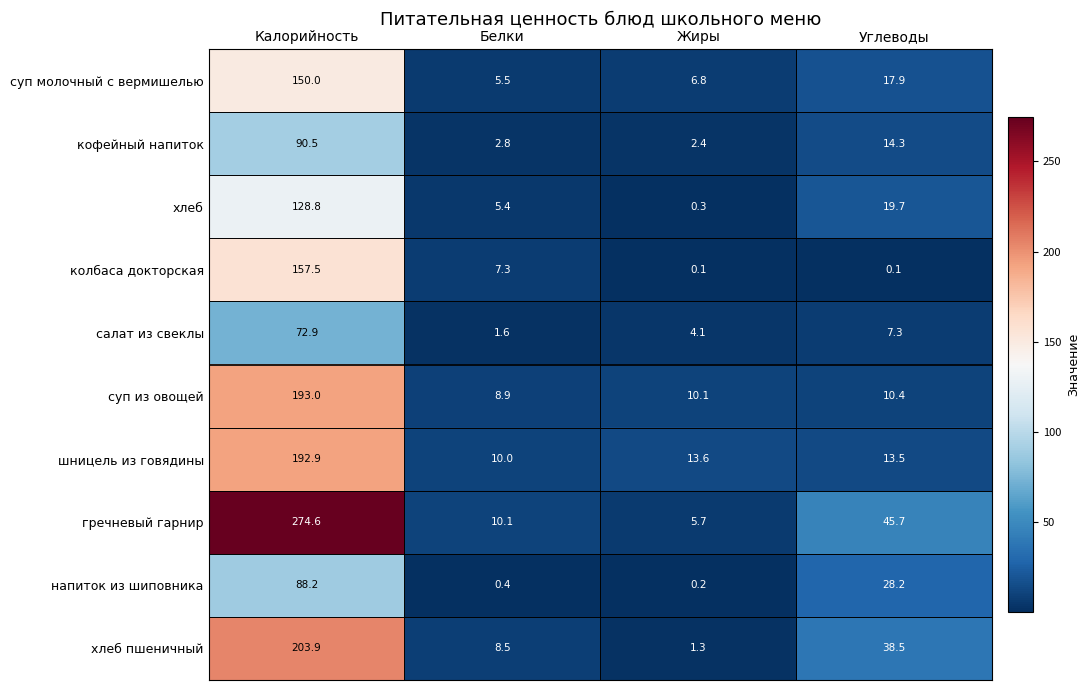

How many data points in колбаса докторская are less than 7?

2